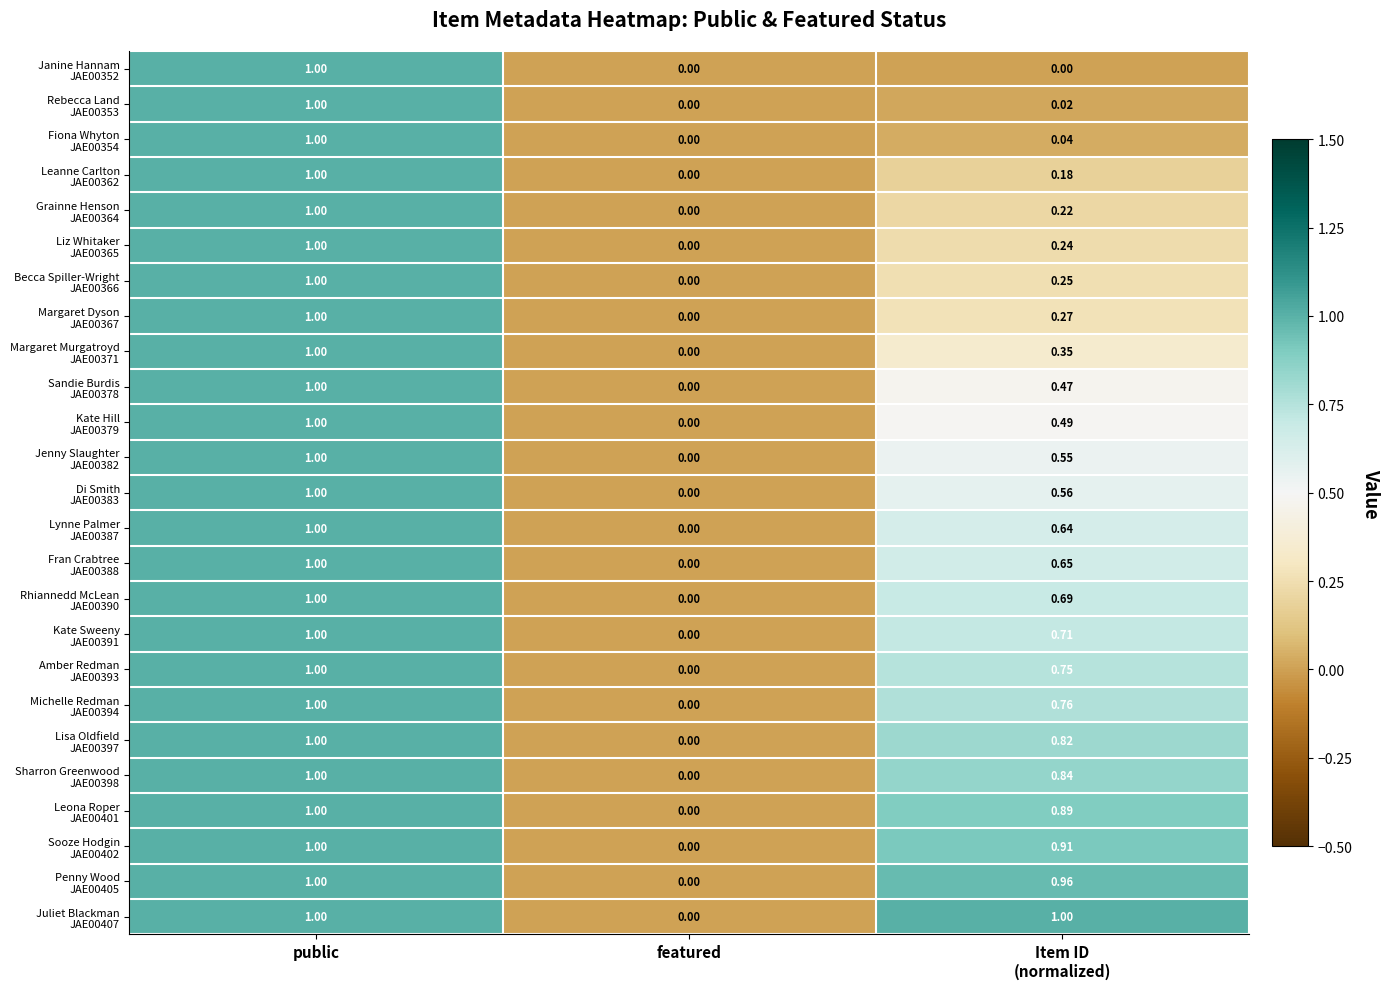

How many series are shown in this chart?

25